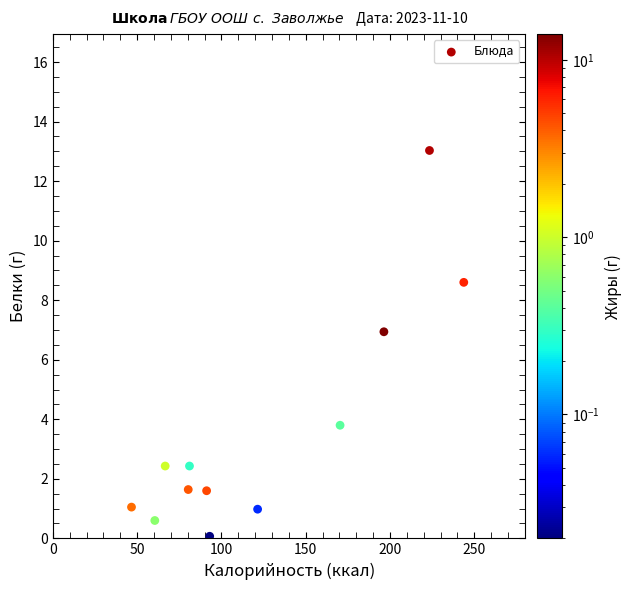

What is the average X value?

122.9